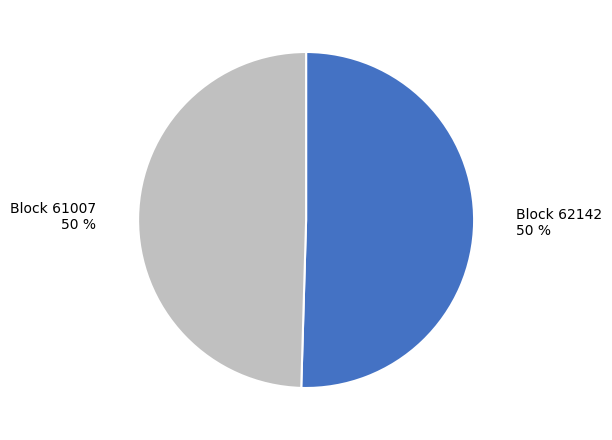

To the nearest percent, what is the average slice percentage?

50%